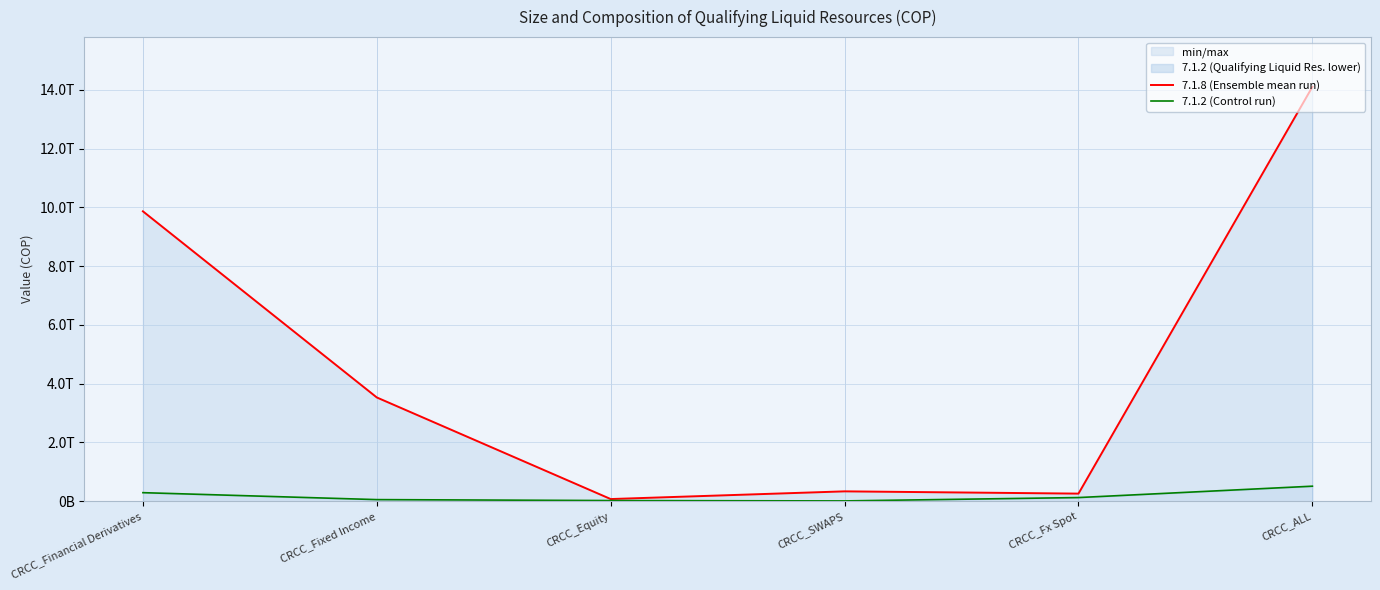

Reading left to right, transcribe all the data shown in this chart.

7.1.8 (Ensemble mean run): 9862884950214.5	3529804180346.0	73140784569.4	335220360983.9	258250820995.4	14098801097109.3
7.1.2 (Control run): 290601563751.7	54207947535.3	22016583643.6	9885633299.7	124051440051.6	510933107836.0